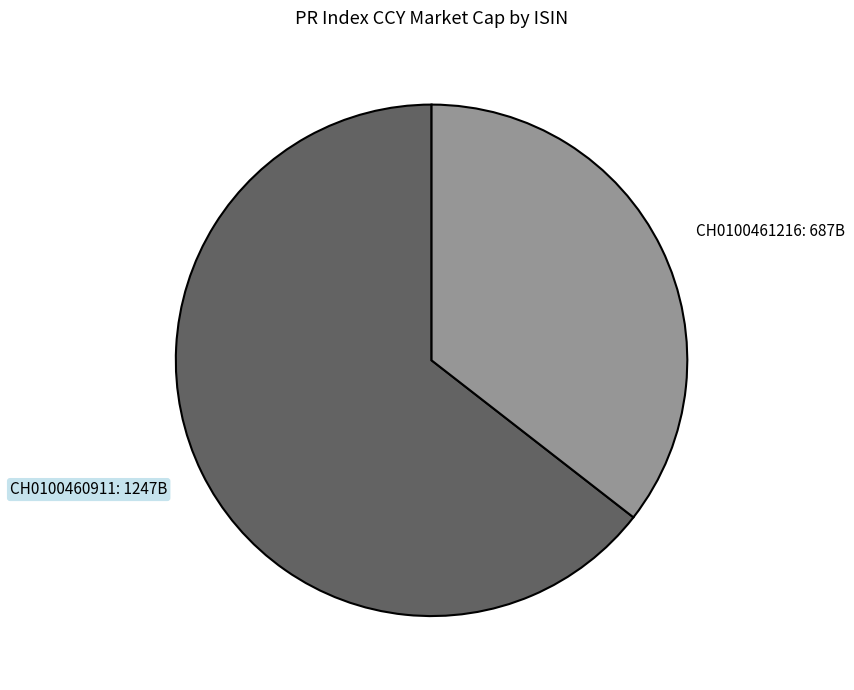

Do CH0100461216: 687B and CH0100460911: 1247B together represent more than half of the pie?

Yes